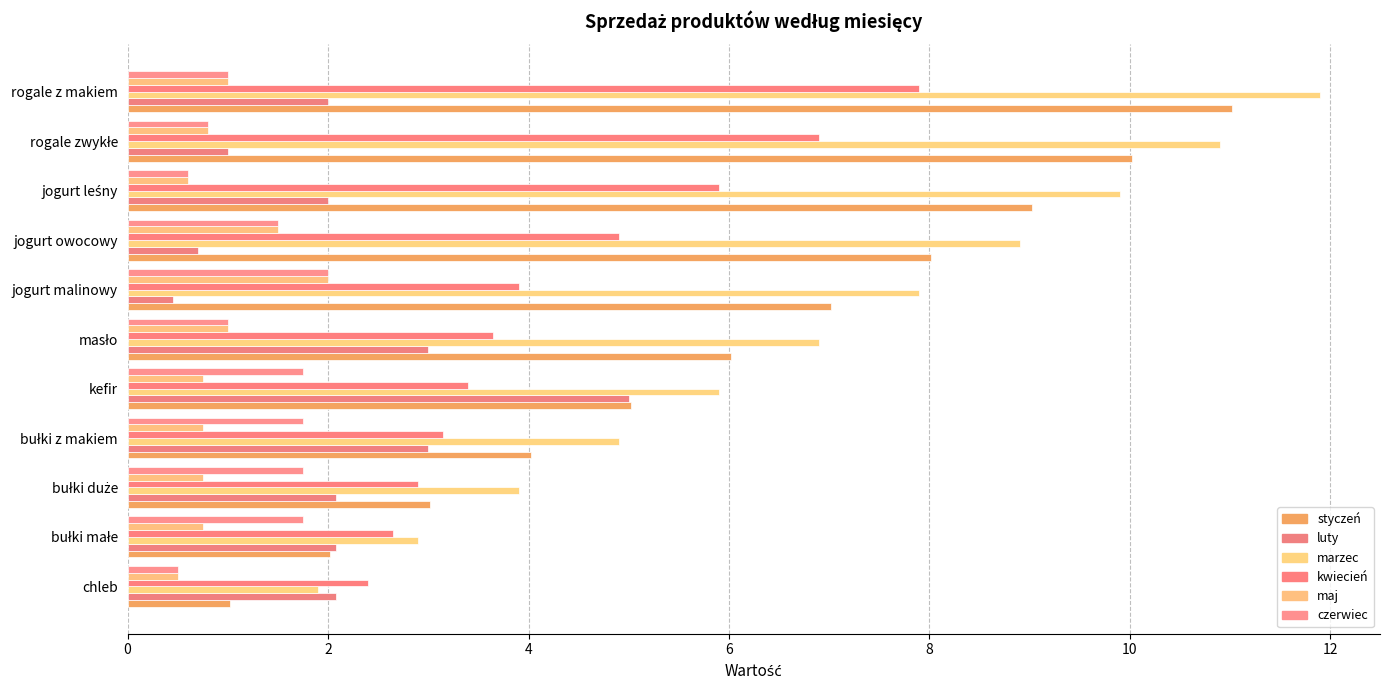

How many categories are shown in the chart?

11